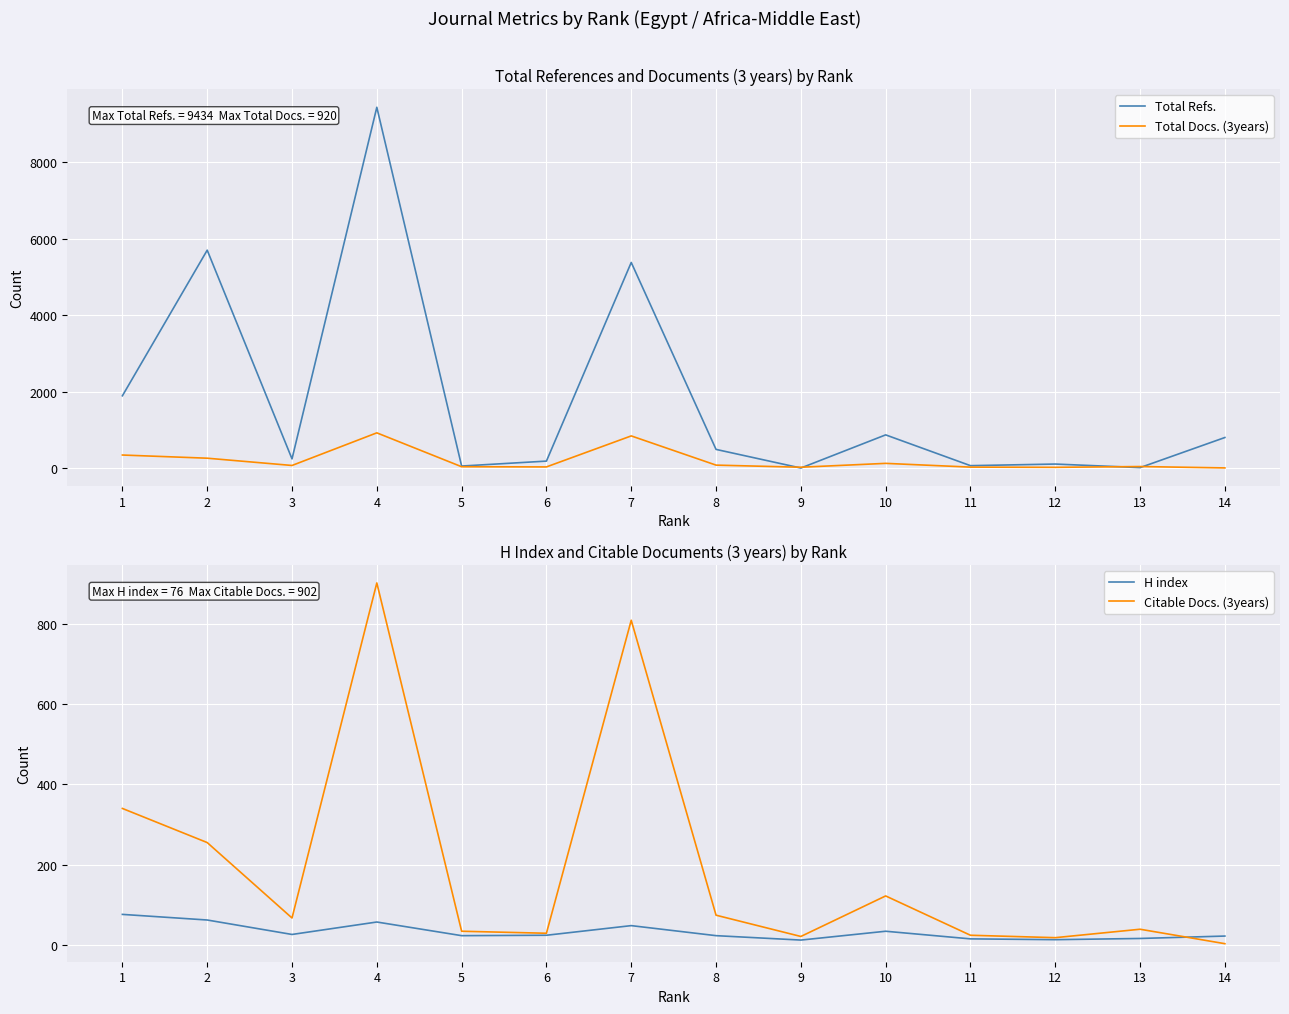

The Total Docs. (3years) series shows 24 at 12. True or false?

False